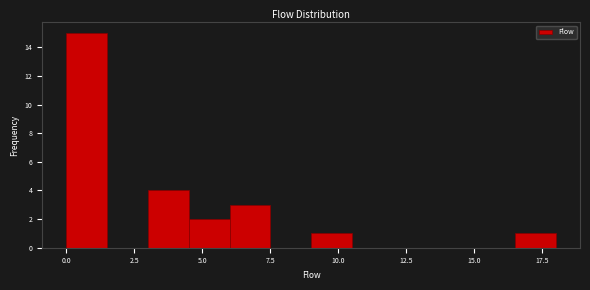

Around what value on the x-axis is the tallest bar? Give the approximate position of its centre, as read against the axis.

1.0